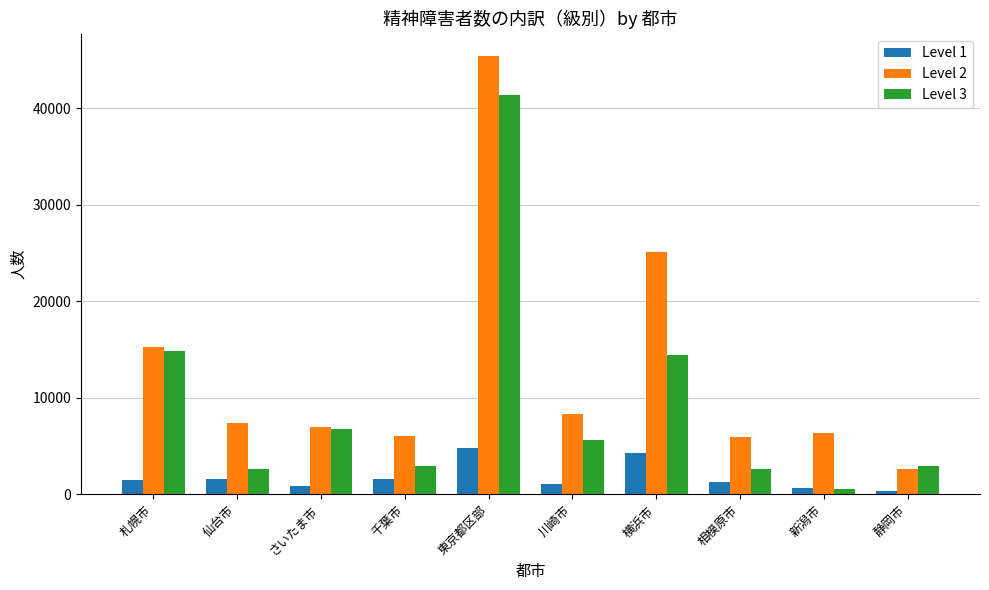

What is the maximum value for Level 2?

45415